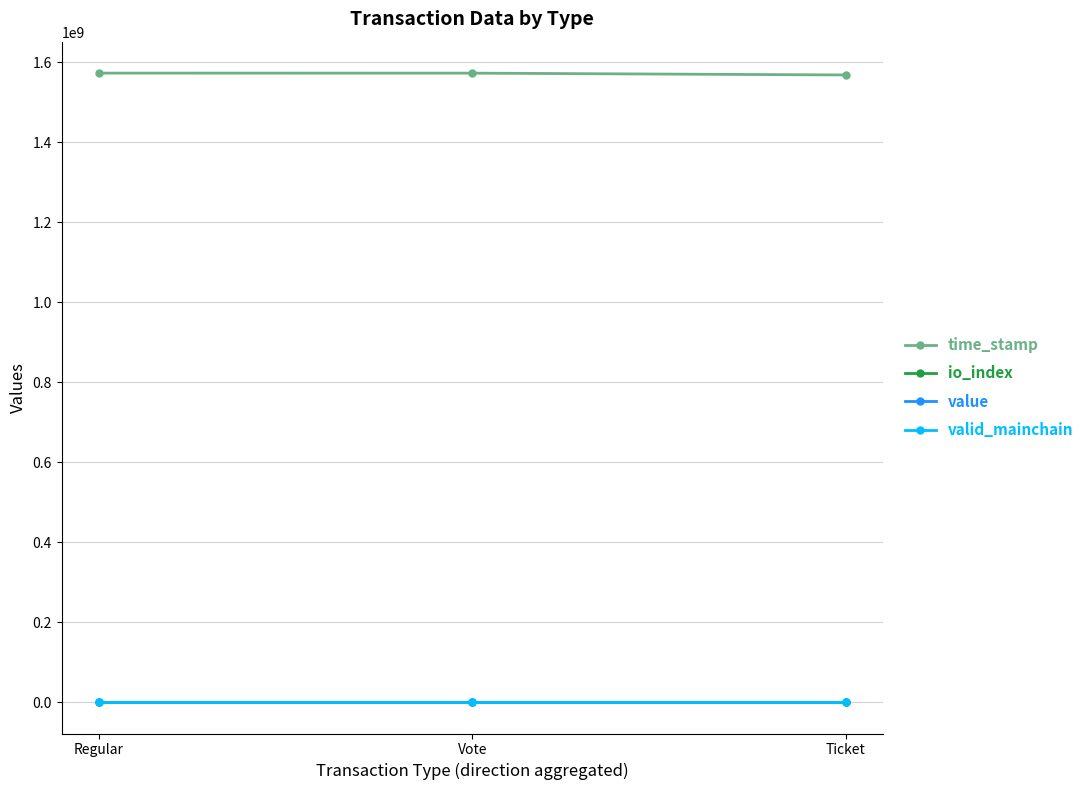

What is the label of the 2nd point from the left?

Vote